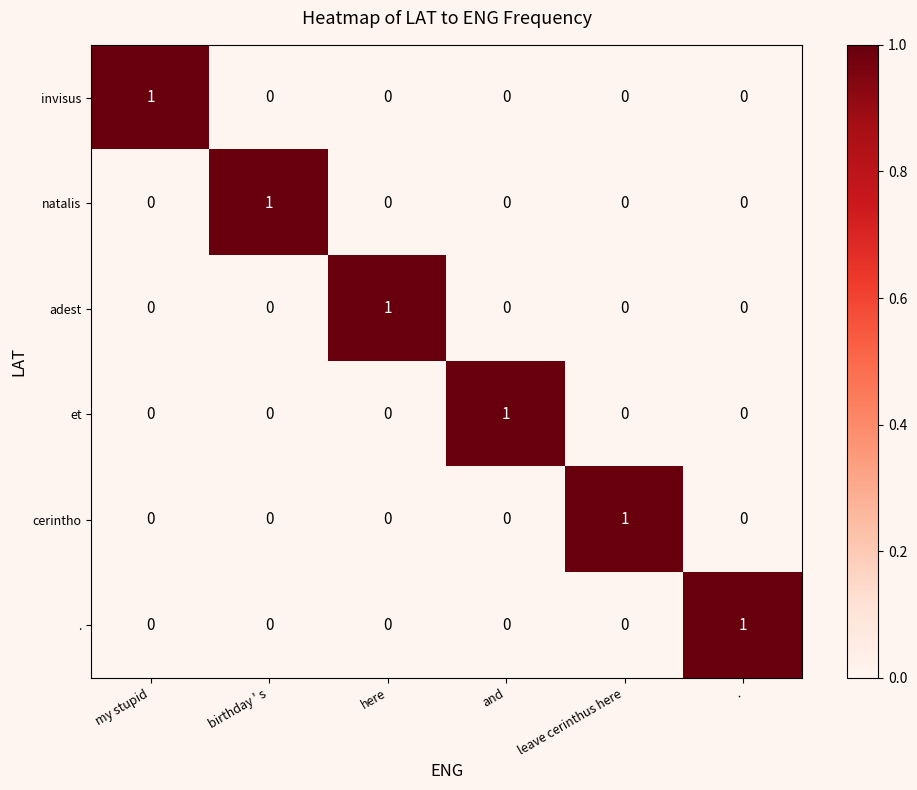

True or false: cerintho has a value of 0 at here.

True